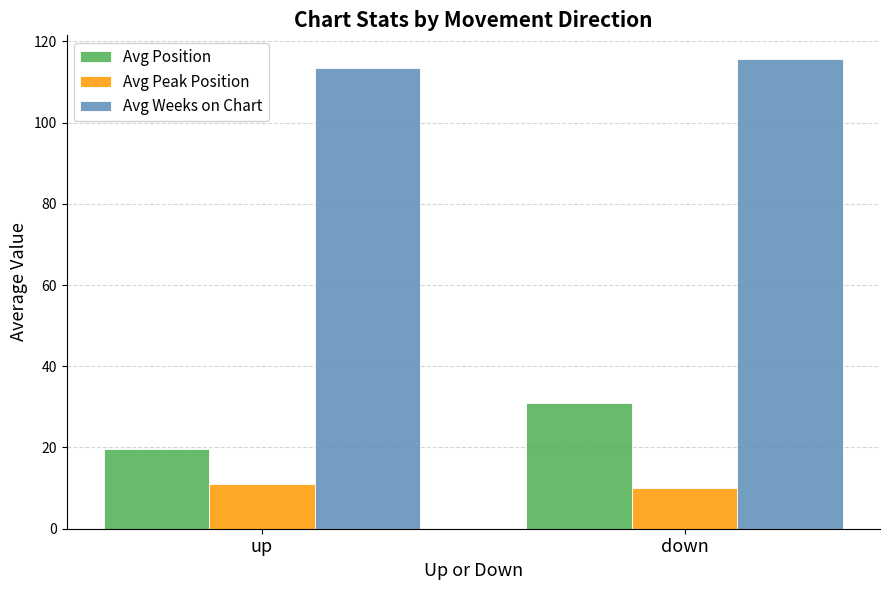

Which category has the highest value in the Avg Position series?

down